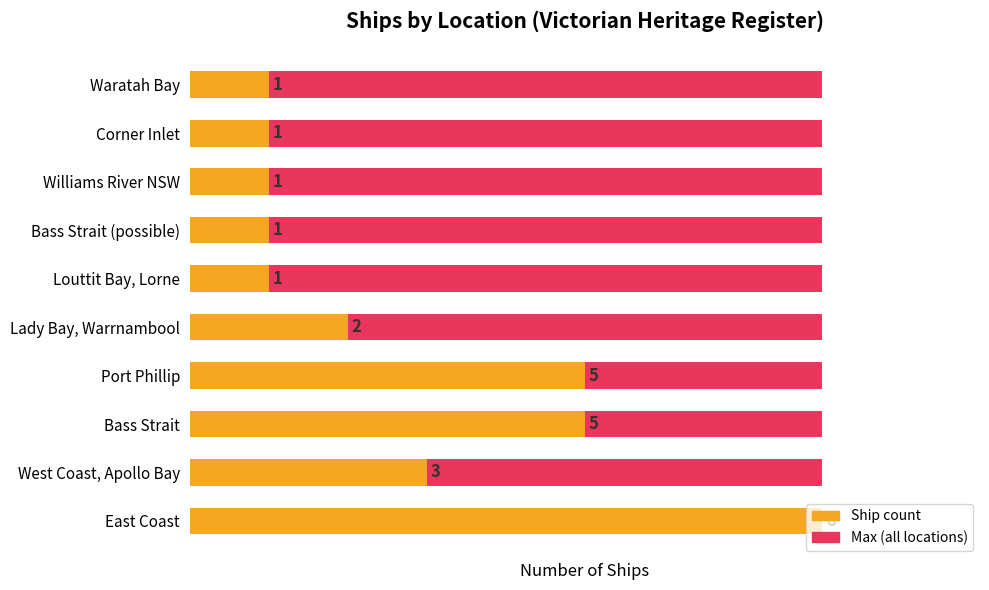

Is the value of Maximum count at 5 greater than the value of Ship count at 7?

No